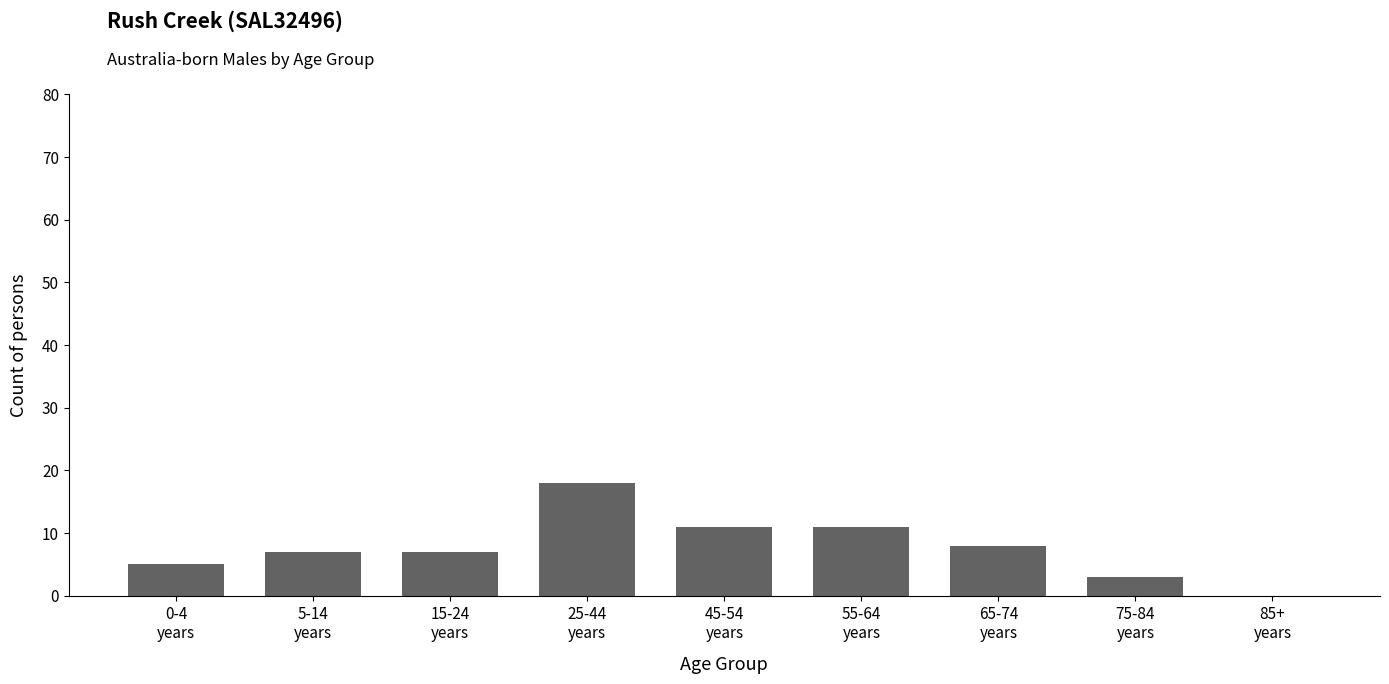

What is the maximum value shown in the chart?

18